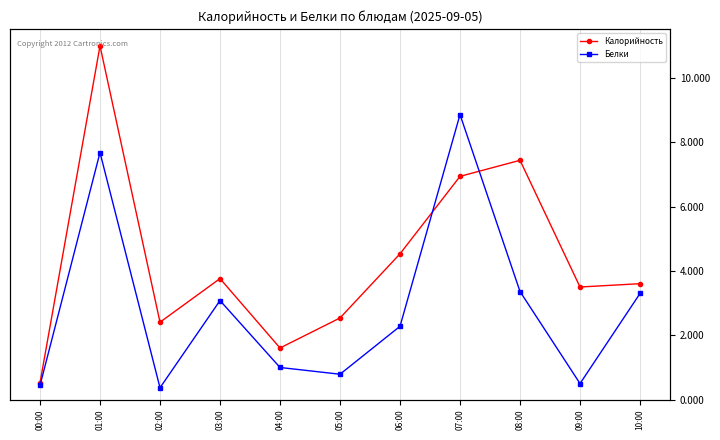

What value does the Калорийность series have at 06:00?

126.0